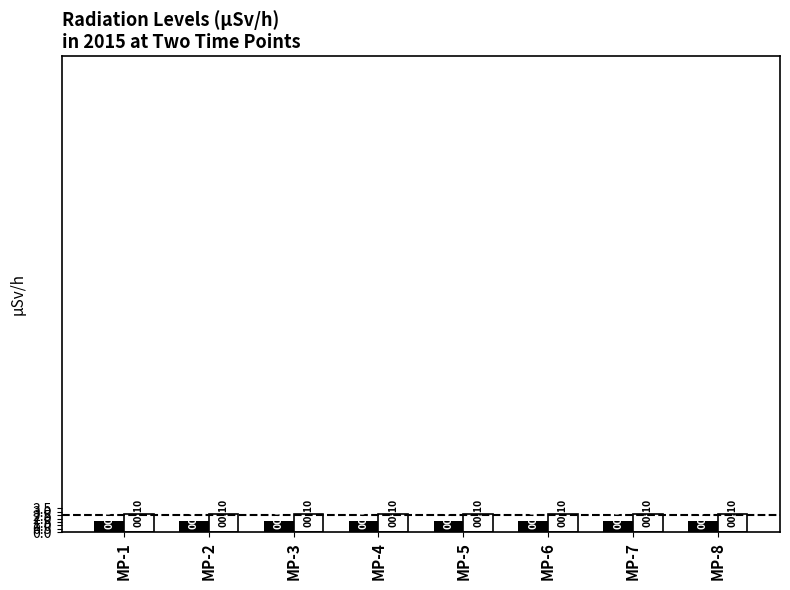

What is the spread (max minus min) of values at MP-8?

1.0